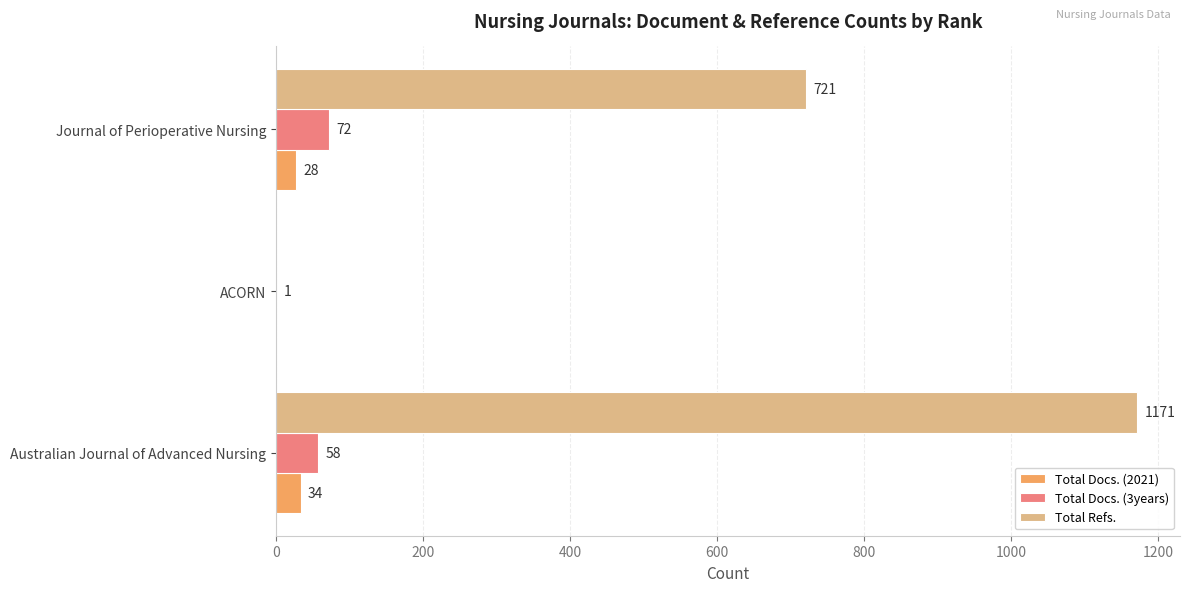

The value of Total Docs. (3years) at Journal of Perioperative Nursing is 72. True or false?

True